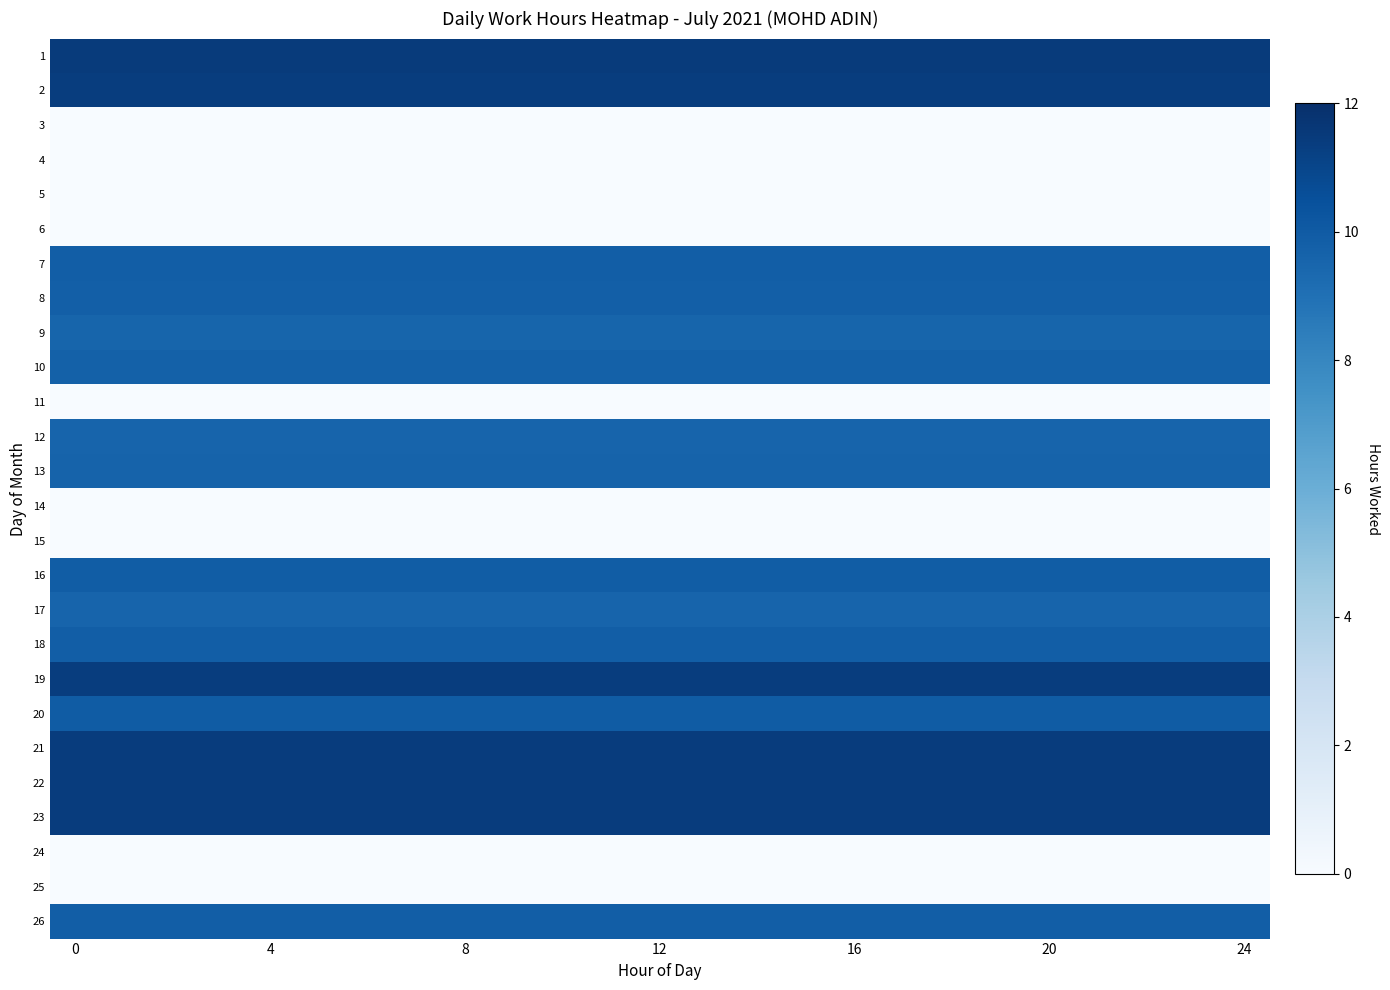

How many categories are shown in the chart?

24